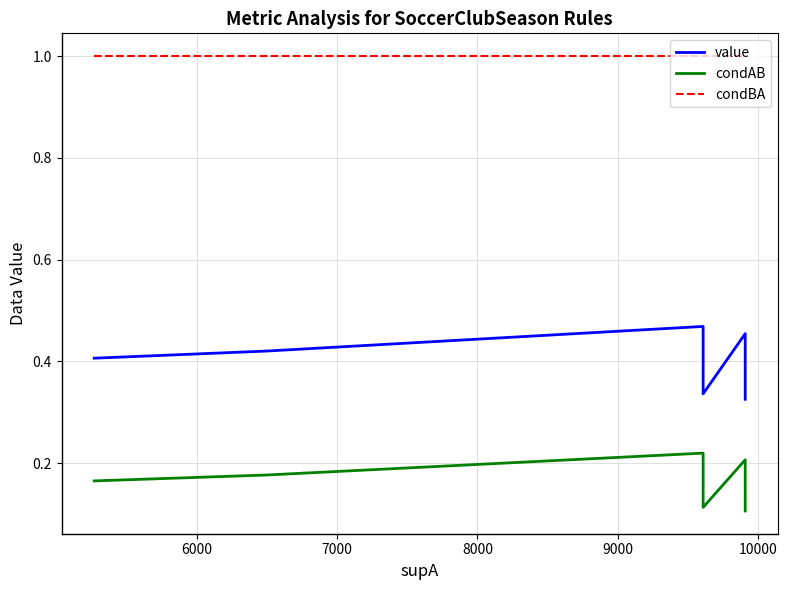

At how many categories does at least one series exceed 0?

6